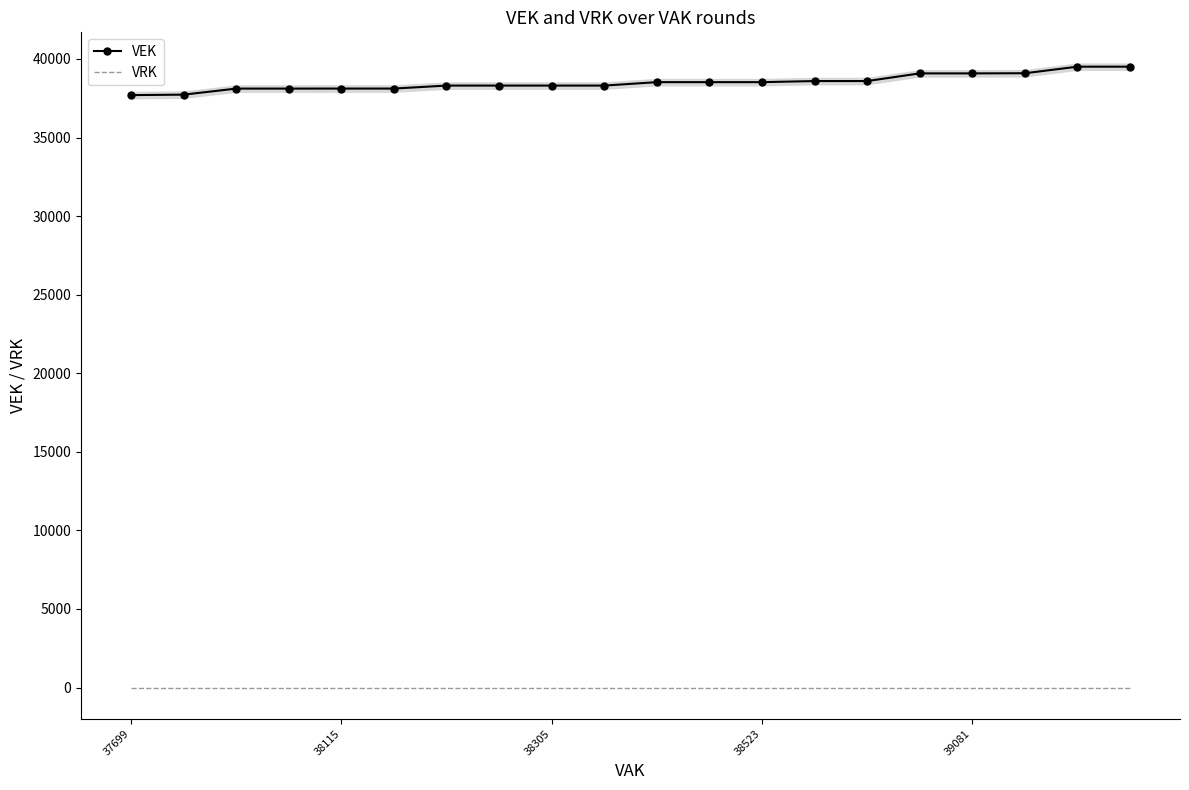

True or false: VRK and VEK cross at least once.

False